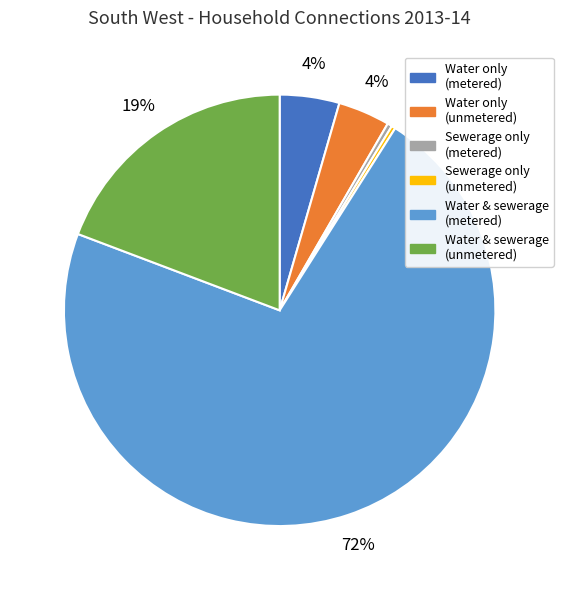

What is the largest slice in the pie chart?

Households connected for water and sewerage - metered